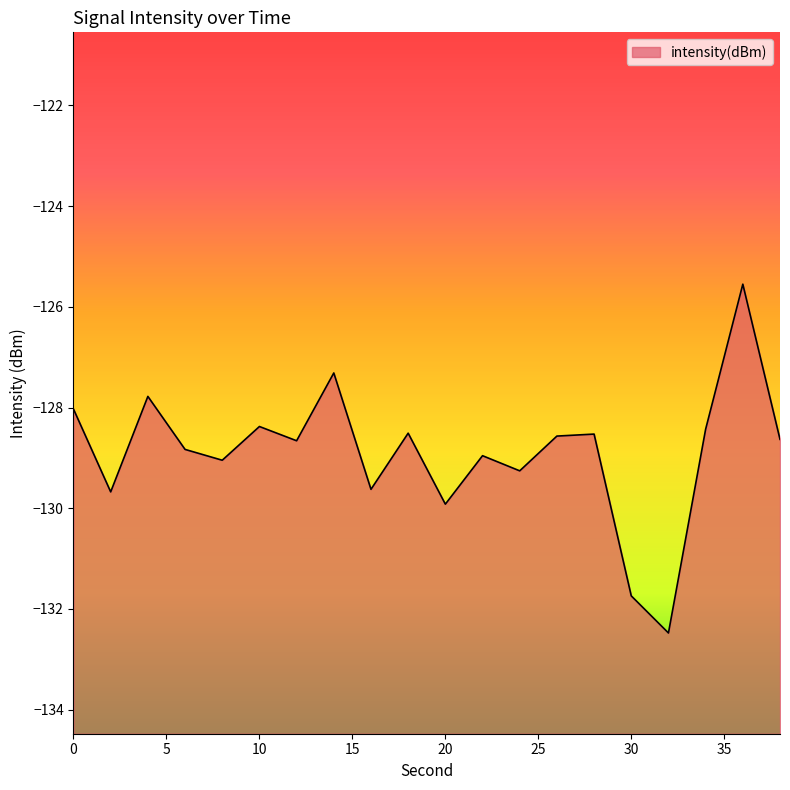

What is the difference between the second highest and minimum values?

5.2